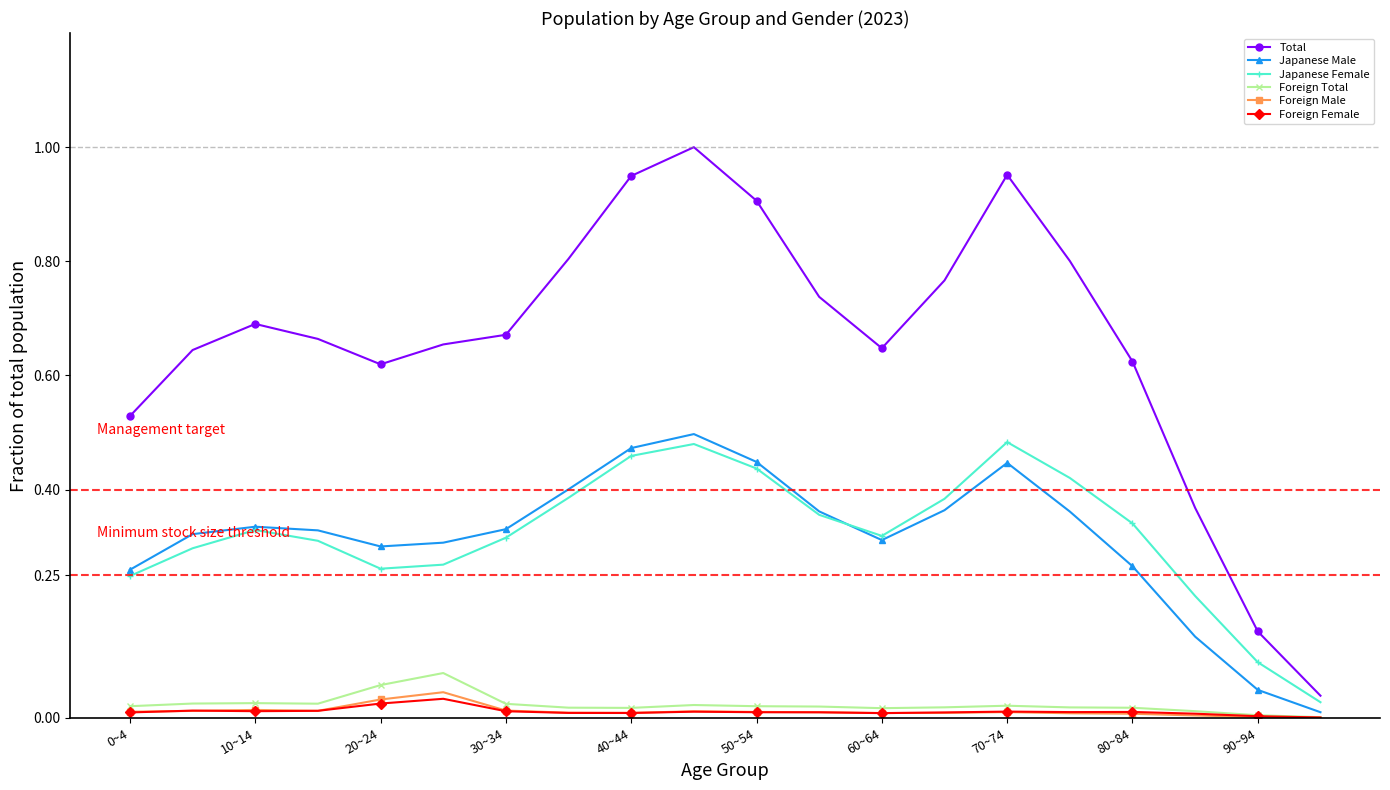

True or false: Total and Foreign Male intersect in this chart.

False